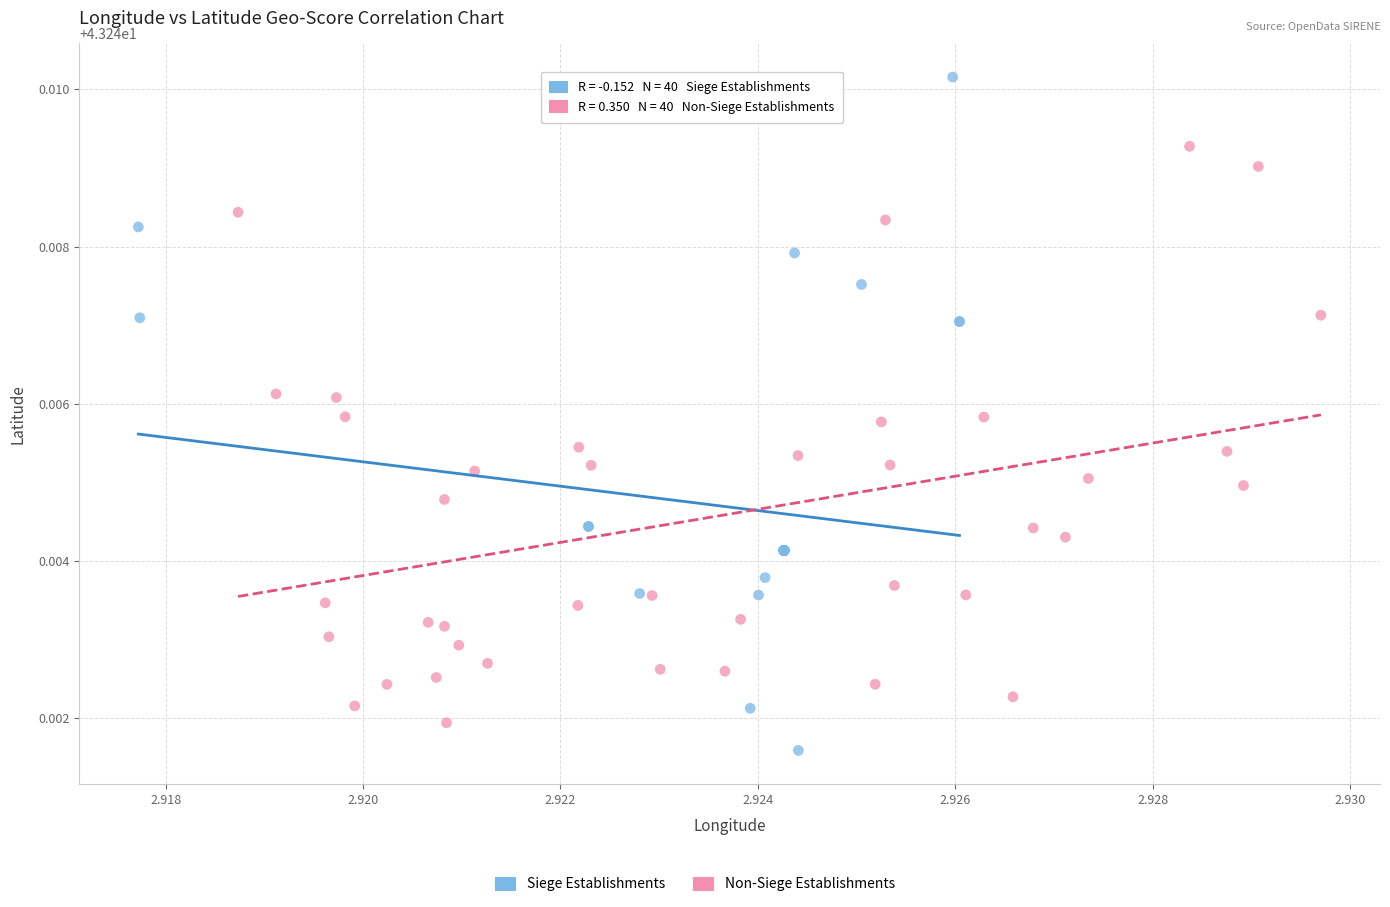

Which series has the largest Y range (max minus min)?

Siege Establishments